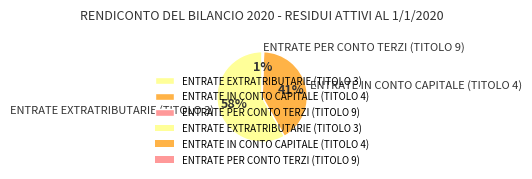

Is it true that ENTRATE EXTRATRIBUTARIE (TITOLO 3) is 44% of the pie?

False